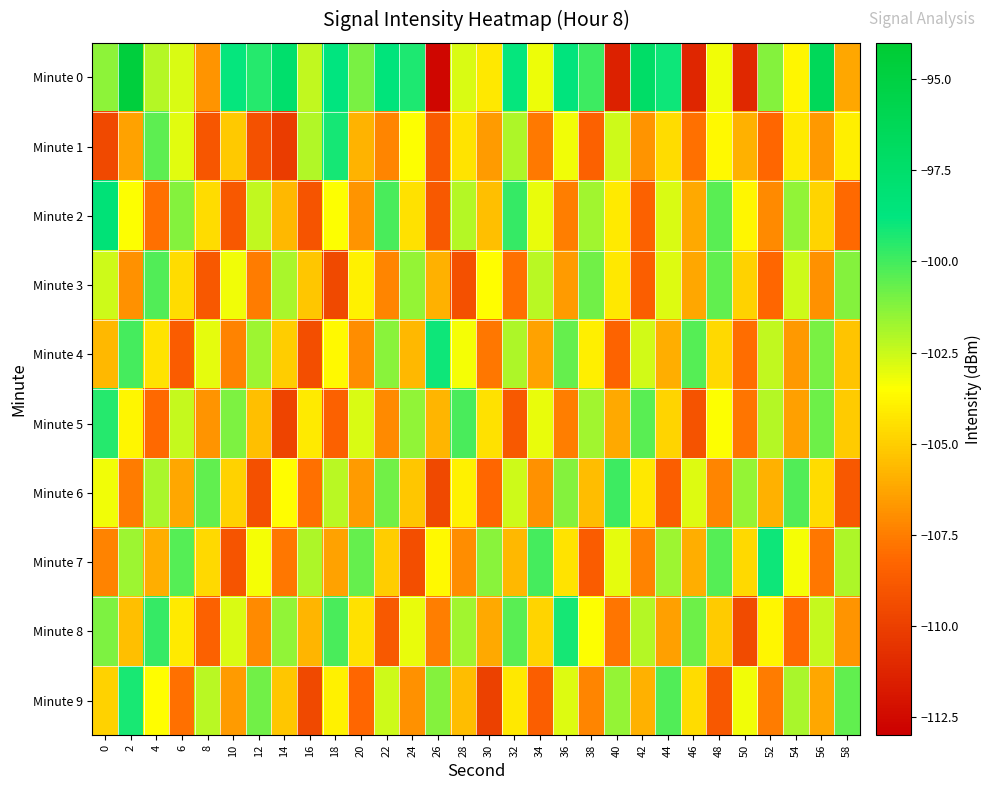

Reading left to right, extract all data points from this chart.

Minute 0: 0=-101.4	2=-94.7	4=-102.1	6=-102.8	8=-106.8	10=-98.9	12=-99.4	14=-97.6	16=-102.3	18=-98.8	20=-101.0	22=-98.5	24=-99.3	26=-112.7	28=-102.8	30=-104.2	32=-98.9	34=-103.2	36=-98.7	38=-99.9	40=-111.4	42=-97.3	44=-99.0	46=-111.2	48=-103.2	50=-111.1	52=-101.2	54=-103.7	56=-96.4	58=-106.2
Minute 1: 0=-109.6	2=-106.4	4=-100.5	6=-103.0	8=-109.0	10=-105.1	12=-109.2	14=-110.2	16=-102.1	18=-99.2	20=-105.8	22=-107.2	24=-103.5	26=-108.8	28=-104.3	30=-106.5	32=-102.0	34=-107.7	36=-103.2	38=-108.4	40=-102.5	42=-106.8	44=-104.6	46=-107.9	48=-103.7	50=-105.9	52=-108.2	54=-104.1	56=-106.7	58=-104.0
Minute 2: 0=-98.2	2=-103.5	4=-107.9	6=-101.2	8=-104.6	10=-108.9	12=-102.3	14=-105.7	16=-109.0	18=-103.5	20=-106.8	22=-100.1	24=-104.5	26=-108.8	28=-102.1	30=-105.5	32=-99.8	34=-103.1	36=-107.5	38=-101.8	40=-104.1	42=-108.5	44=-102.8	46=-106.1	48=-100.5	50=-103.8	52=-107.1	54=-101.5	56=-104.8	58=-108.1
Minute 3: 0=-102.6	2=-106.9	4=-100.2	6=-104.6	8=-108.9	10=-103.2	12=-107.6	14=-101.9	16=-105.2	18=-109.6	20=-103.9	22=-107.2	24=-101.6	26=-105.9	28=-109.2	30=-103.6	32=-107.9	34=-102.2	36=-106.6	38=-100.9	40=-104.2	42=-108.6	44=-102.9	46=-106.2	48=-100.6	50=-104.9	52=-108.2	54=-102.6	56=-106.9	58=-101.2
Minute 4: 0=-105.7	2=-100.0	4=-104.3	6=-108.7	8=-103.0	10=-107.3	12=-101.7	14=-105.0	16=-109.3	18=-103.7	20=-107.0	22=-101.3	24=-105.7	26=-99.0	28=-103.3	30=-107.7	32=-102.0	34=-106.3	36=-100.7	38=-104.0	40=-108.3	42=-102.7	44=-106.0	46=-100.3	48=-104.7	50=-108.0	52=-102.3	54=-106.7	56=-101.0	58=-105.3
Minute 5: 0=-99.5	2=-103.8	4=-108.1	6=-102.5	8=-106.8	10=-101.1	12=-105.5	14=-109.8	16=-104.1	18=-108.5	20=-102.8	22=-107.1	24=-101.5	26=-105.8	28=-100.1	30=-104.5	32=-108.8	34=-103.1	36=-107.5	38=-101.8	40=-106.1	42=-100.5	44=-104.8	46=-109.1	48=-103.5	50=-107.8	52=-102.1	54=-106.5	56=-100.8	58=-105.1
Minute 6: 0=-103.2	2=-107.6	4=-101.9	6=-106.2	8=-100.6	10=-104.9	12=-109.2	14=-103.6	16=-107.9	18=-102.2	20=-106.6	22=-100.9	24=-105.2	26=-109.6	28=-103.9	30=-108.2	32=-102.6	34=-106.9	36=-101.2	38=-105.6	40=-99.9	42=-104.2	44=-108.6	46=-102.9	48=-107.2	50=-101.6	52=-105.9	54=-100.2	56=-104.6	58=-108.9
Minute 7: 0=-107.3	2=-101.7	4=-106.0	6=-100.3	8=-104.7	10=-109.0	12=-103.3	14=-107.7	16=-102.0	18=-106.3	20=-100.7	22=-105.0	24=-109.3	26=-103.7	28=-107.0	30=-101.3	32=-105.7	34=-100.0	36=-104.3	38=-108.7	40=-103.0	42=-107.3	44=-101.7	46=-106.0	48=-100.3	50=-104.7	52=-99.0	54=-103.3	56=-107.7	58=-102.0
Minute 8: 0=-101.1	2=-105.5	4=-99.8	6=-104.1	8=-108.5	10=-102.8	12=-107.1	14=-101.5	16=-105.8	18=-100.1	20=-104.5	22=-108.8	24=-103.1	26=-107.5	28=-101.8	30=-106.1	32=-100.5	34=-104.8	36=-99.1	38=-103.5	40=-107.8	42=-102.1	44=-106.5	46=-100.8	48=-105.1	50=-109.5	52=-103.8	54=-108.1	56=-102.5	58=-106.8
Minute 9: 0=-104.9	2=-99.2	4=-103.6	6=-107.9	8=-102.2	10=-106.6	12=-100.9	14=-105.2	16=-109.6	18=-103.9	20=-108.2	22=-102.6	24=-106.9	26=-101.2	28=-105.6	30=-109.9	32=-104.2	34=-108.6	36=-102.9	38=-107.2	40=-101.6	42=-105.9	44=-100.2	46=-104.6	48=-108.9	50=-103.2	52=-107.6	54=-101.9	56=-106.2	58=-100.6